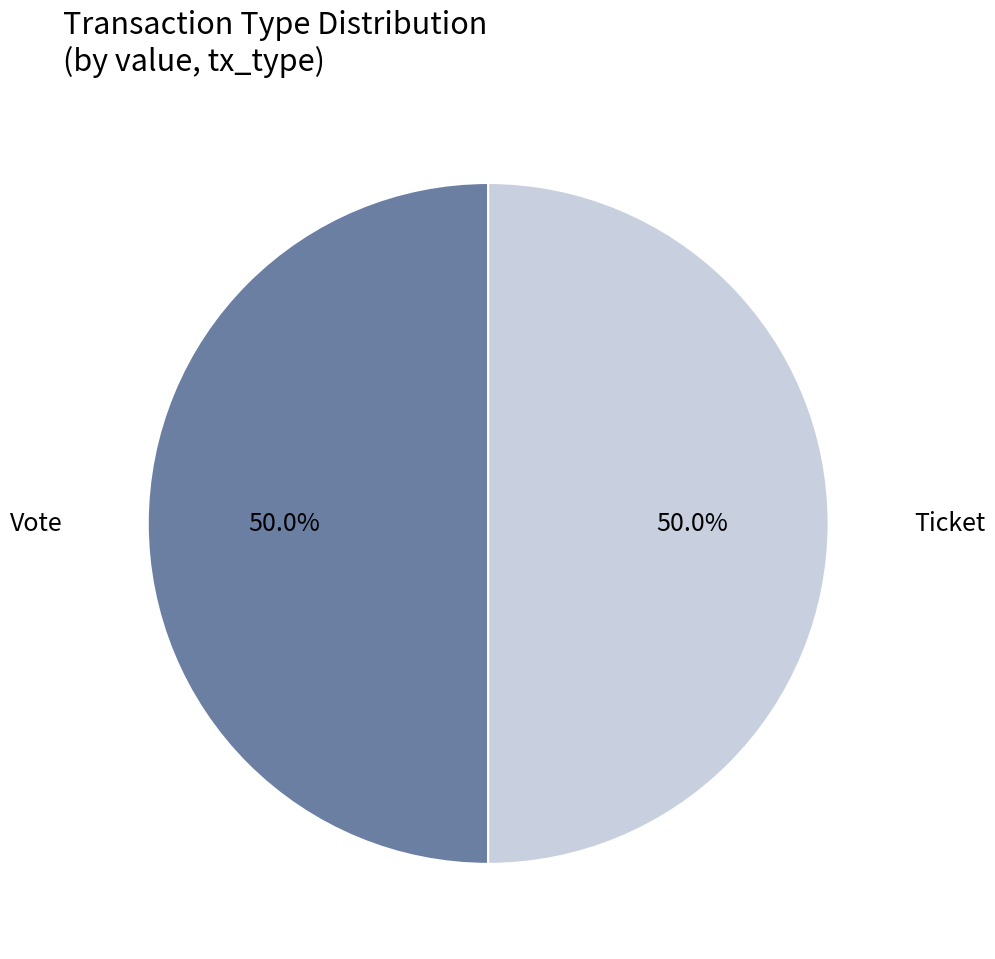

How many slices are in this pie chart?

2